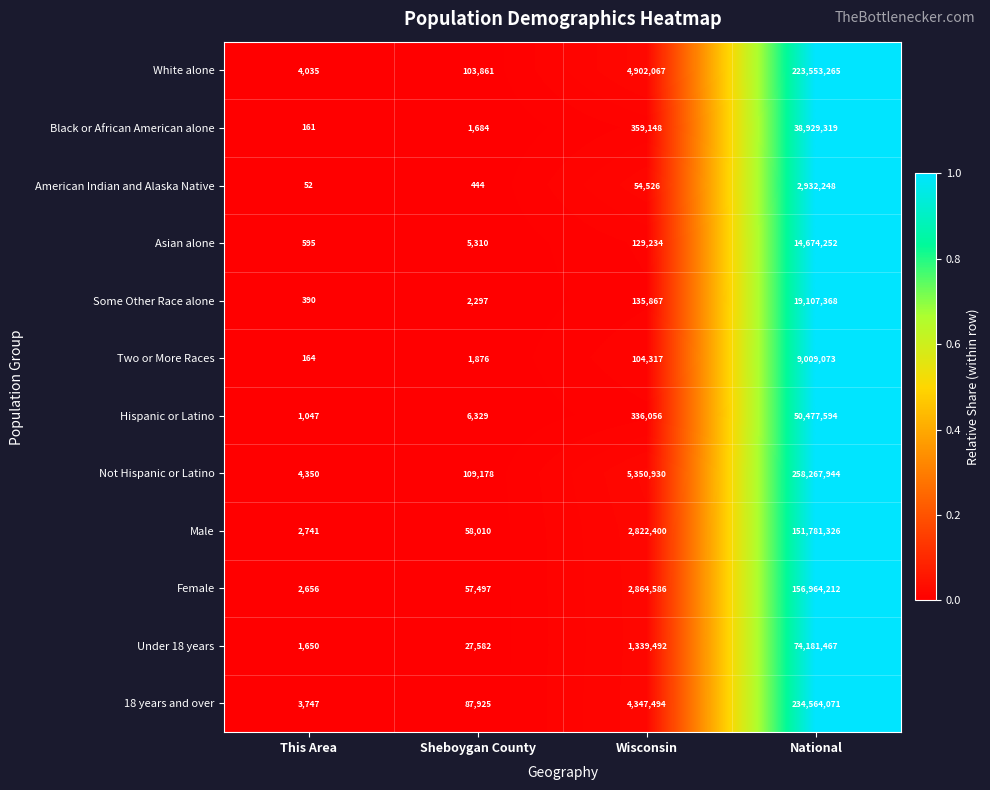

How many values in the Female series are below 2864586?

2